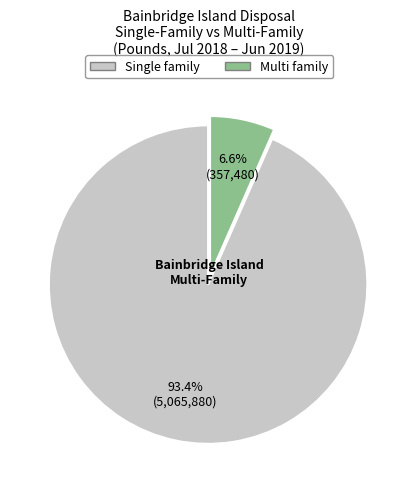

The Multi family slice represents 7% of the pie. True or false?

True